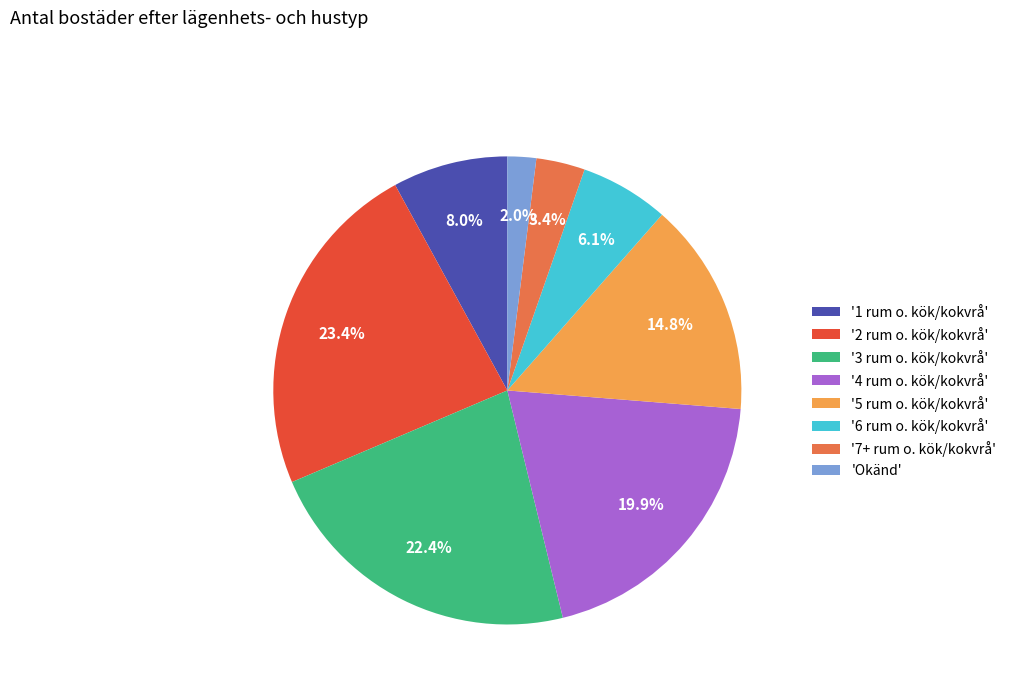

How many slices are in this pie chart?

8